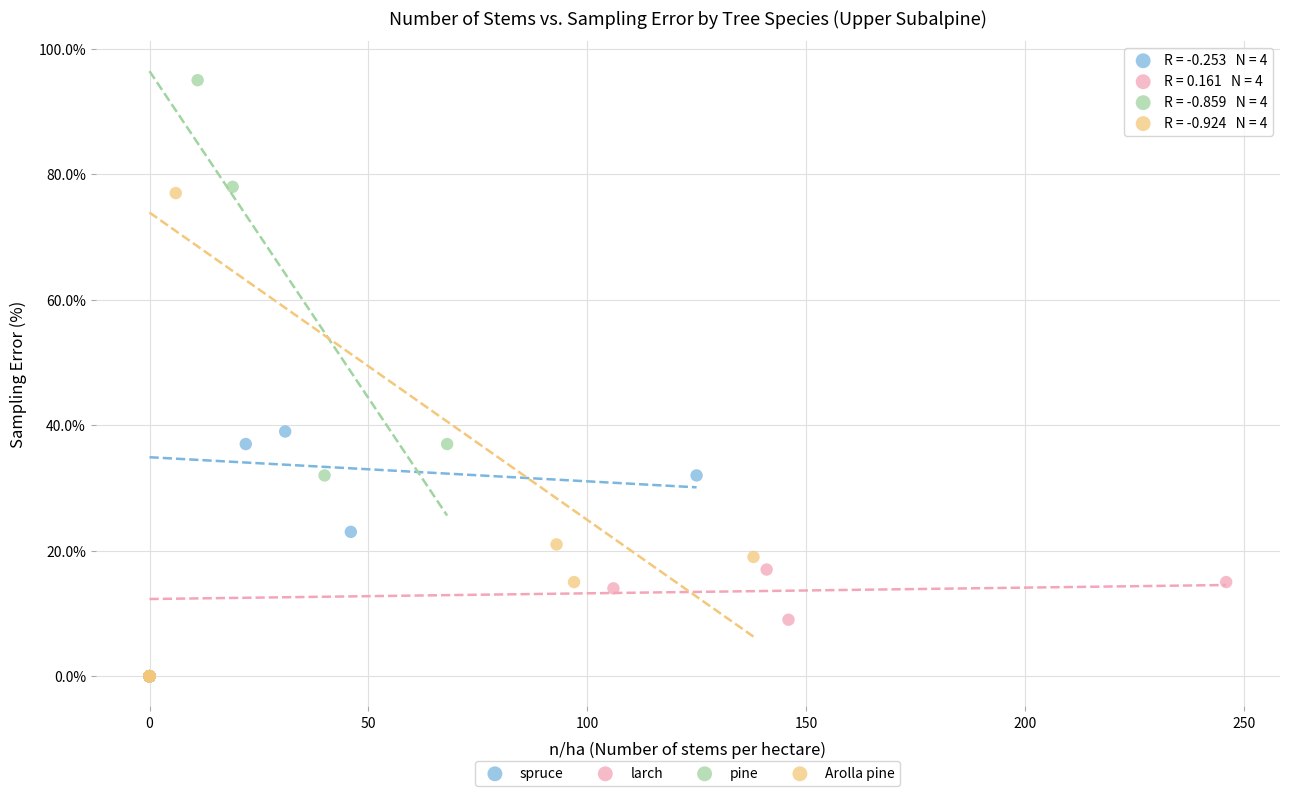

Which series reaches the maximum Y coordinate?

pine